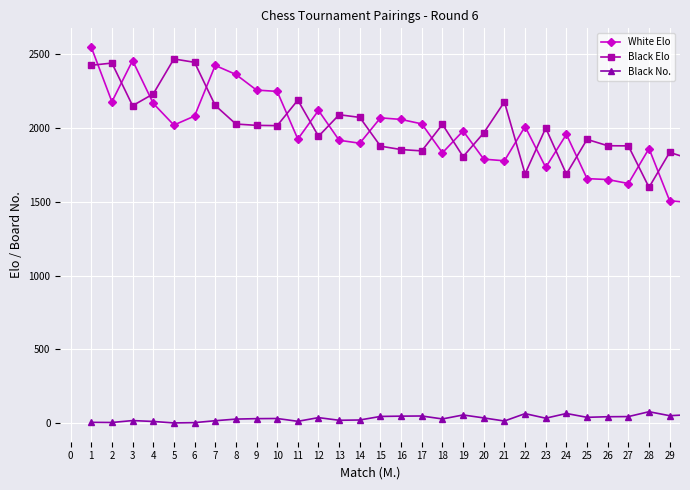

How many series are shown in this chart?

3